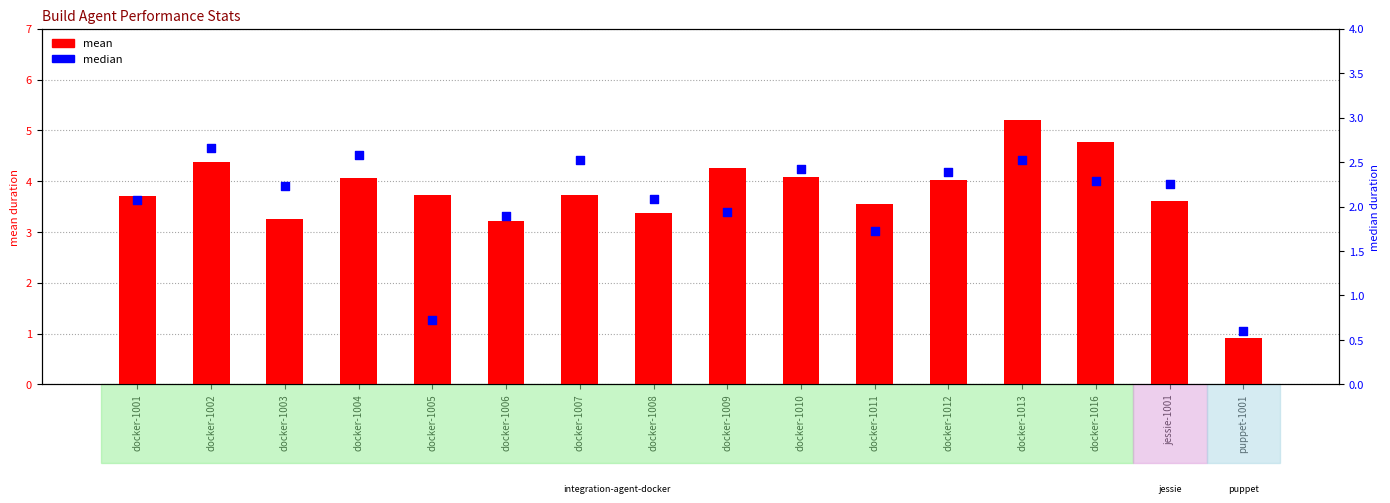

Which series contains the highest Y value?

mean